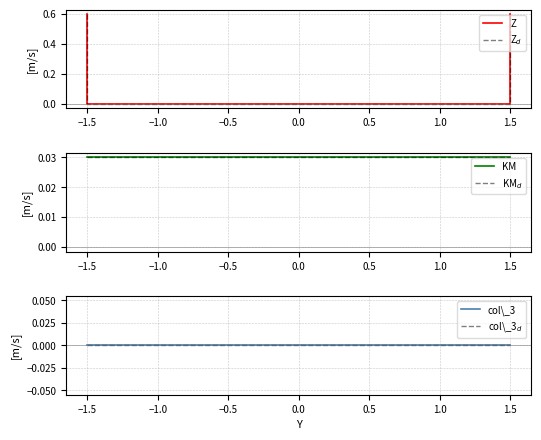

How many data points does each series have?

4